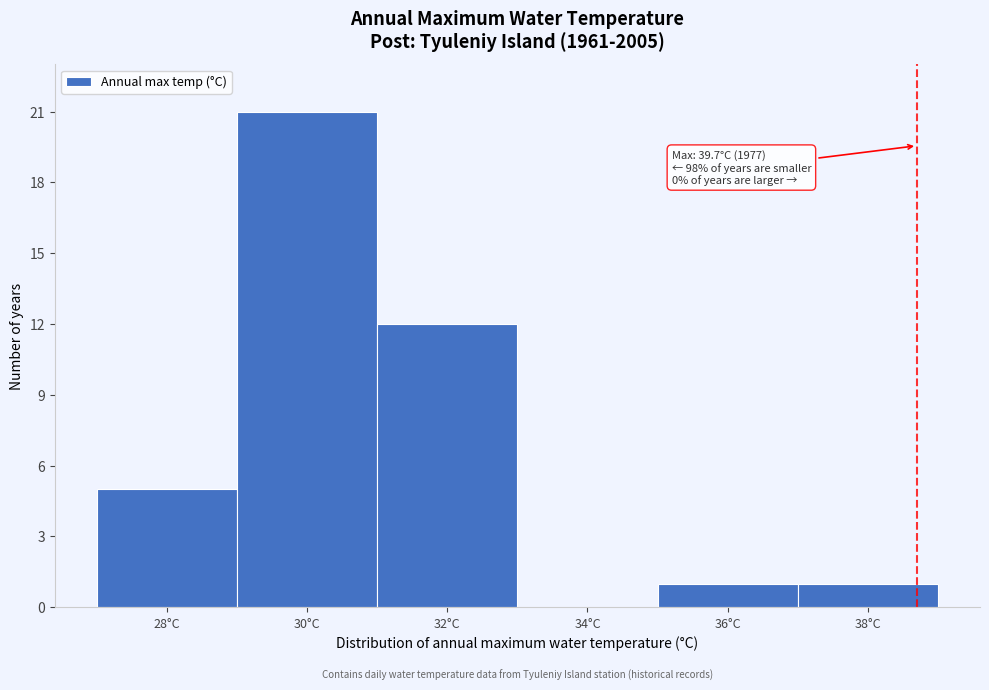

Reading left to right, extract all data points from this chart.

28°C=5	30°C=21	32°C=12	34°C=0	36°C=1	38°C=1